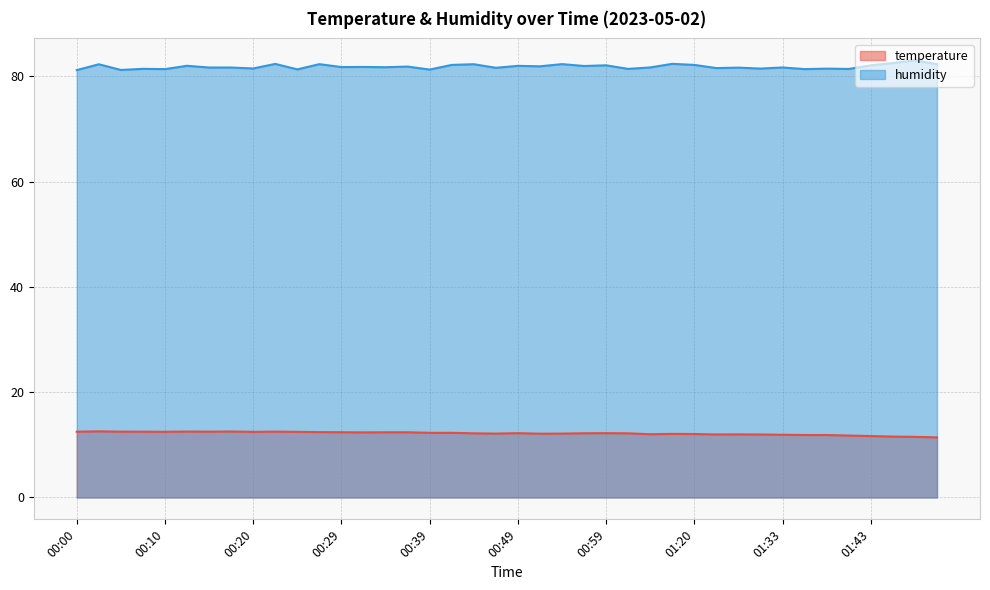

What is the label of the 24th point from the right?

00:39